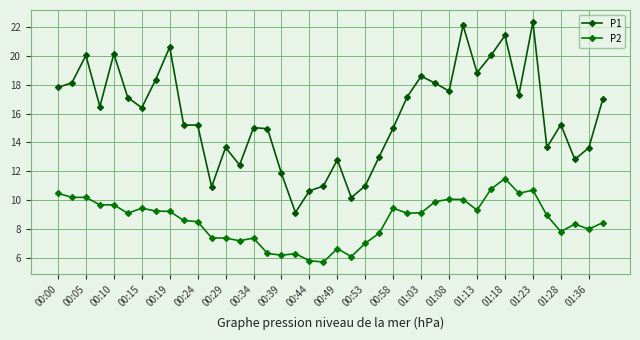

True or false: P1 and P2 cross at least once.

False